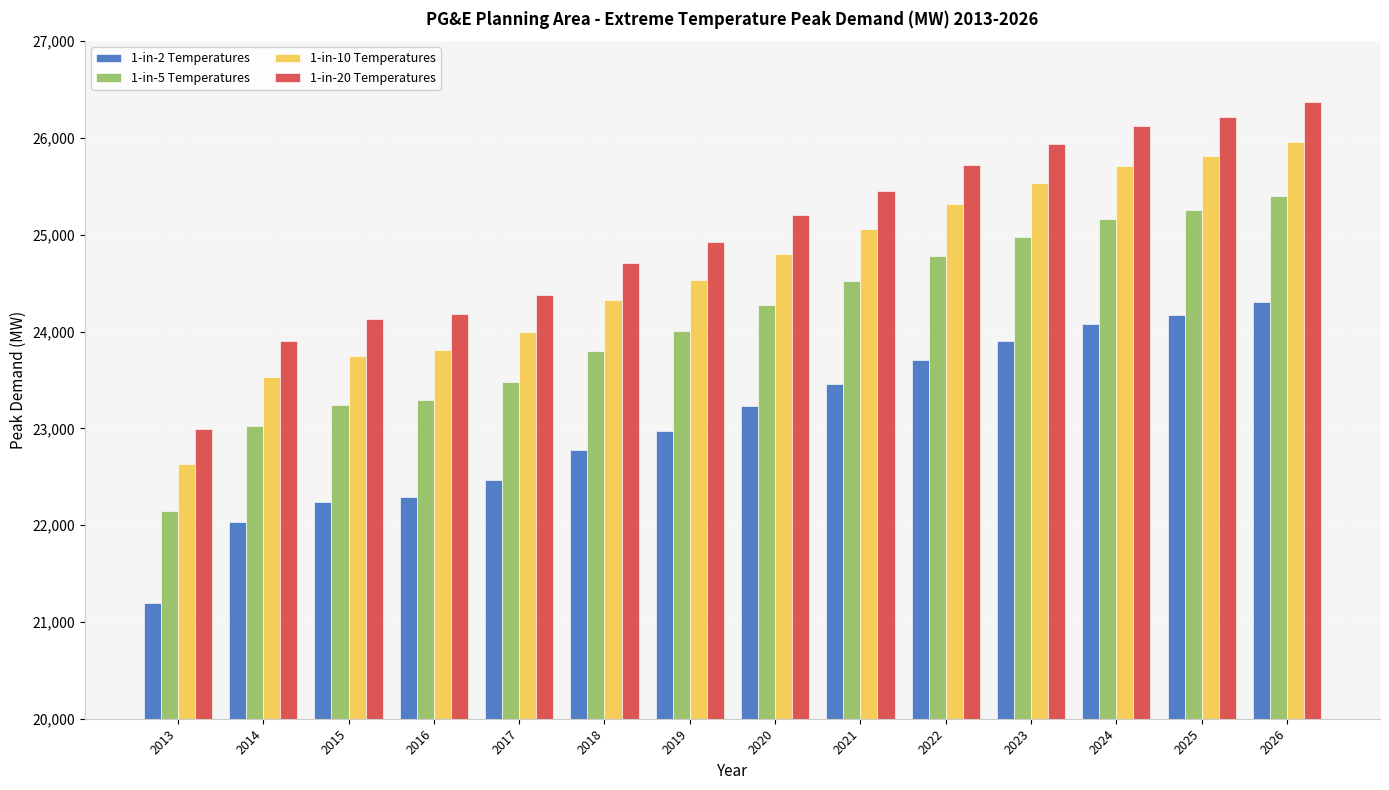

Rank the series by their maximum value, from highest to lowest.

1-in-20 Temperatures, 1-in-10 Temperatures, 1-in-5 Temperatures, 1-in-2 Temperatures